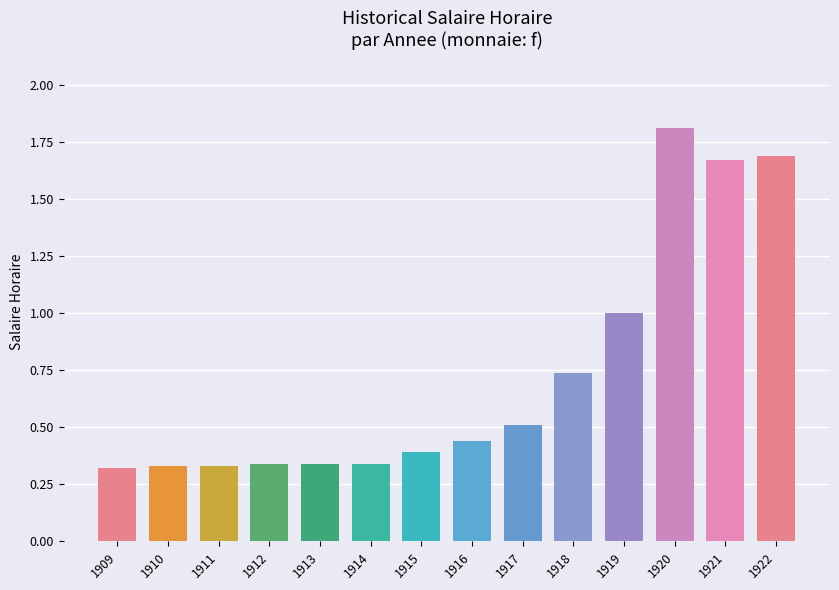

What is the difference between the maximum and minimum values?

1.5